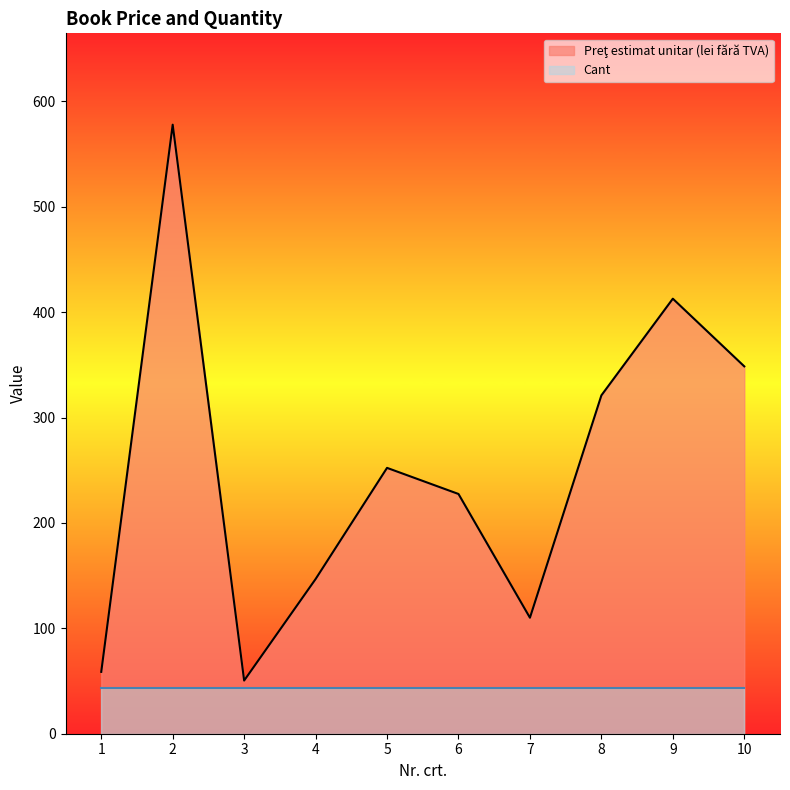

Reading left to right, transcribe all the data shown in this chart.

1=58.7	2=578.0	3=50.5	4=146.8	5=252.3	6=227.5	7=110.1	8=321.1	9=412.8	10=348.6